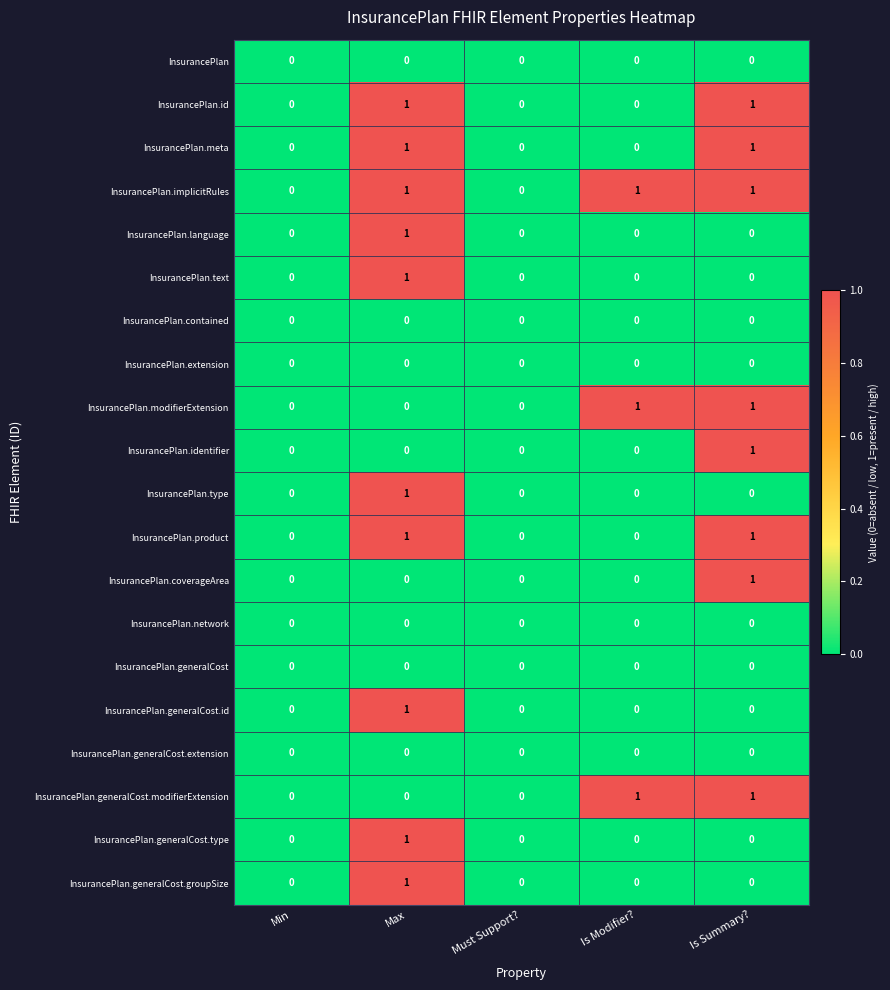

How many InsurancePlan.type values are between 0 and 1?

5